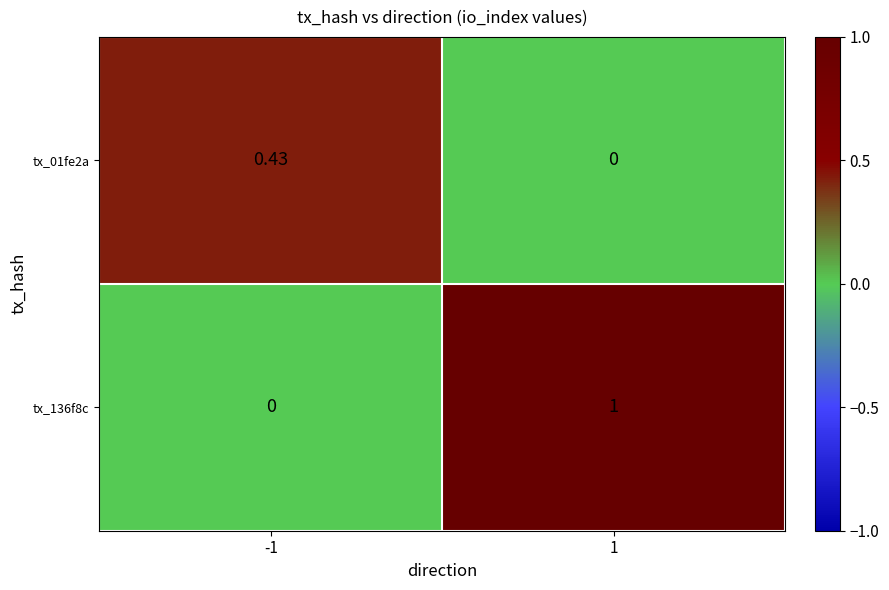

Which series has the widest spread of values?

tx_136f8c